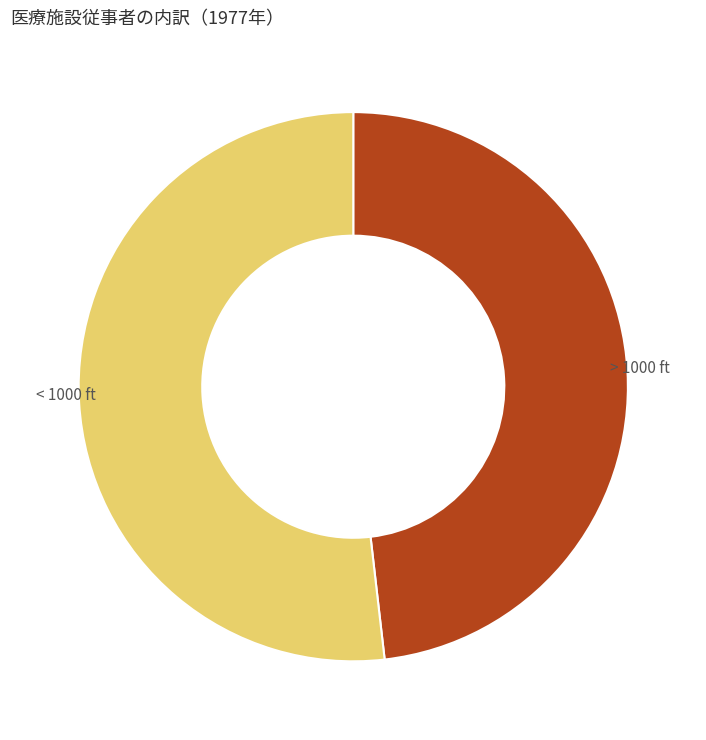

Which slice is the smallest?

> 1000 ft